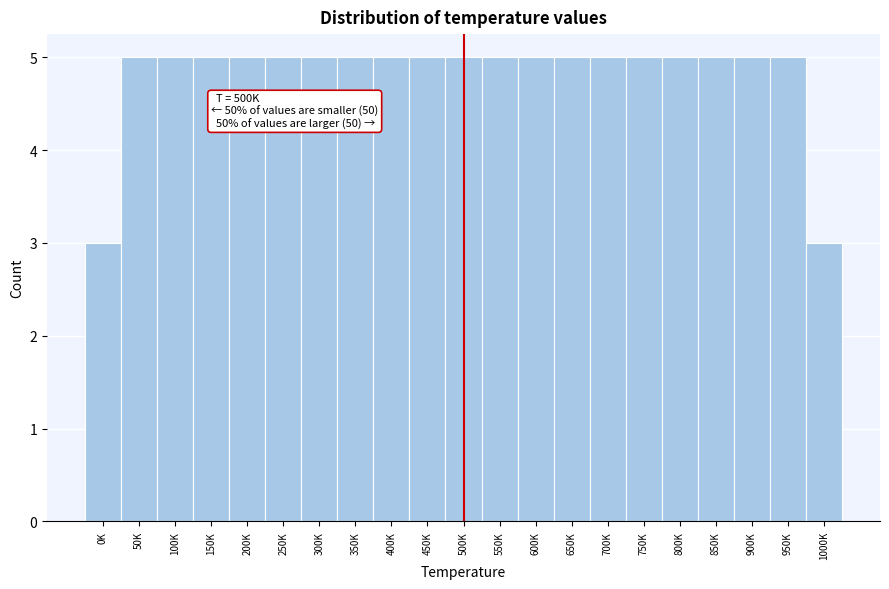

Reading left to right, extract all data points from this chart.

3	5	5	5	5	5	5	5	5	5	5	5	5	5	5	5	5	5	5	5	3